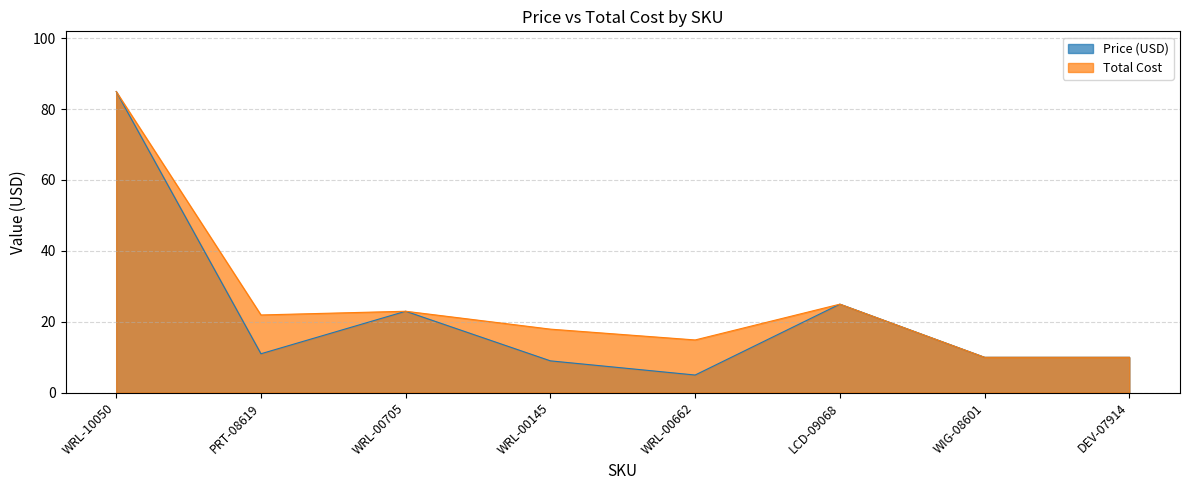

Does the chart display data point markers on the line(s)?

No